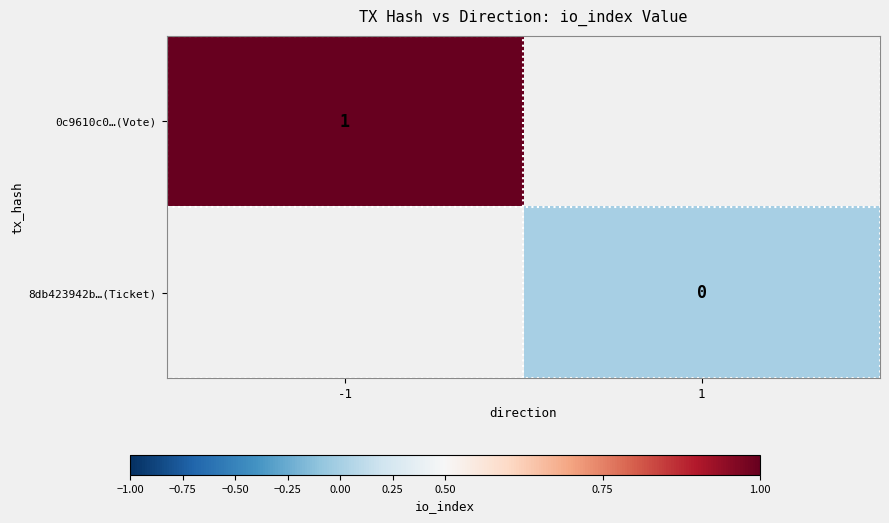

Which has a higher value, 1 or -1?

-1